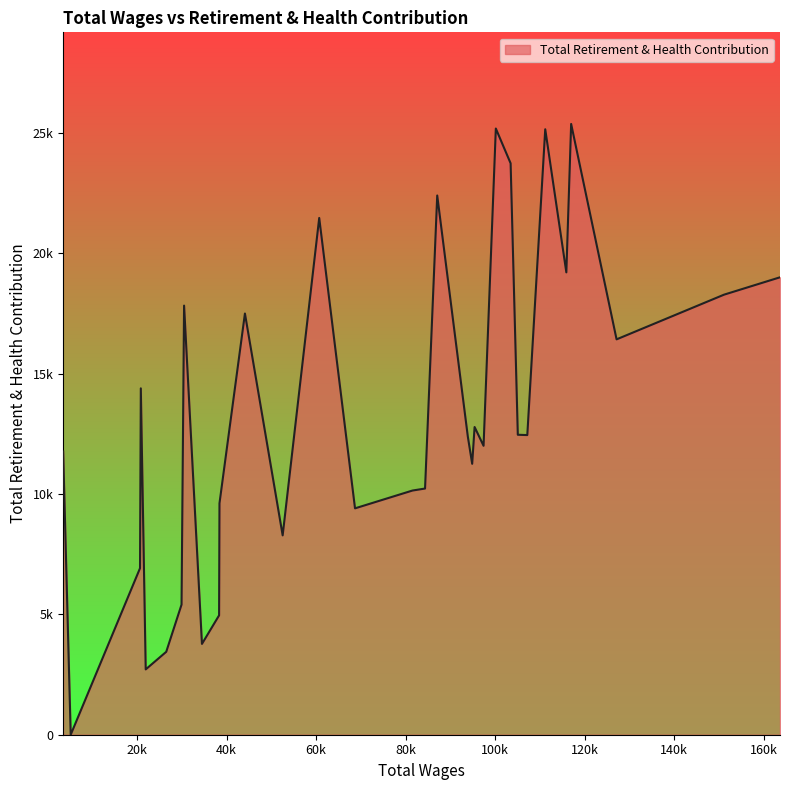

Does the chart display data point markers on the line(s)?

No